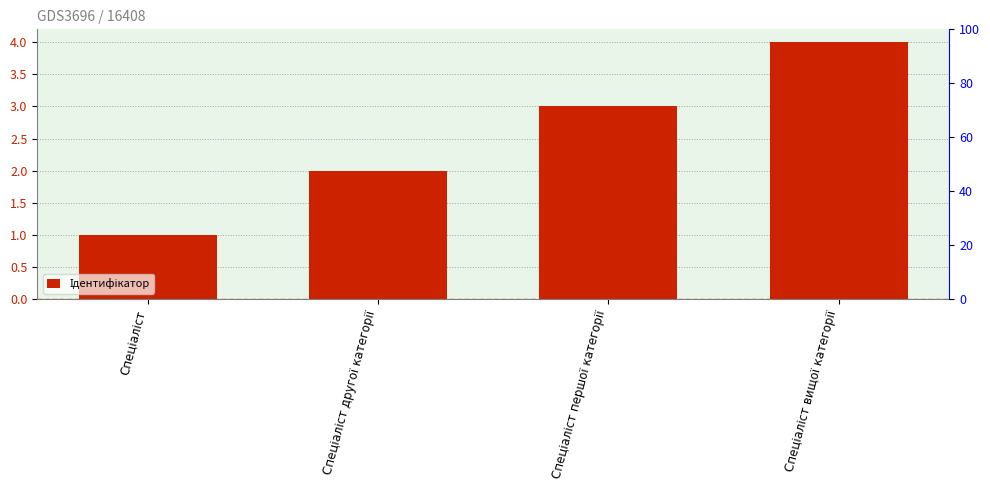

Read the value at Спеціаліст.

1